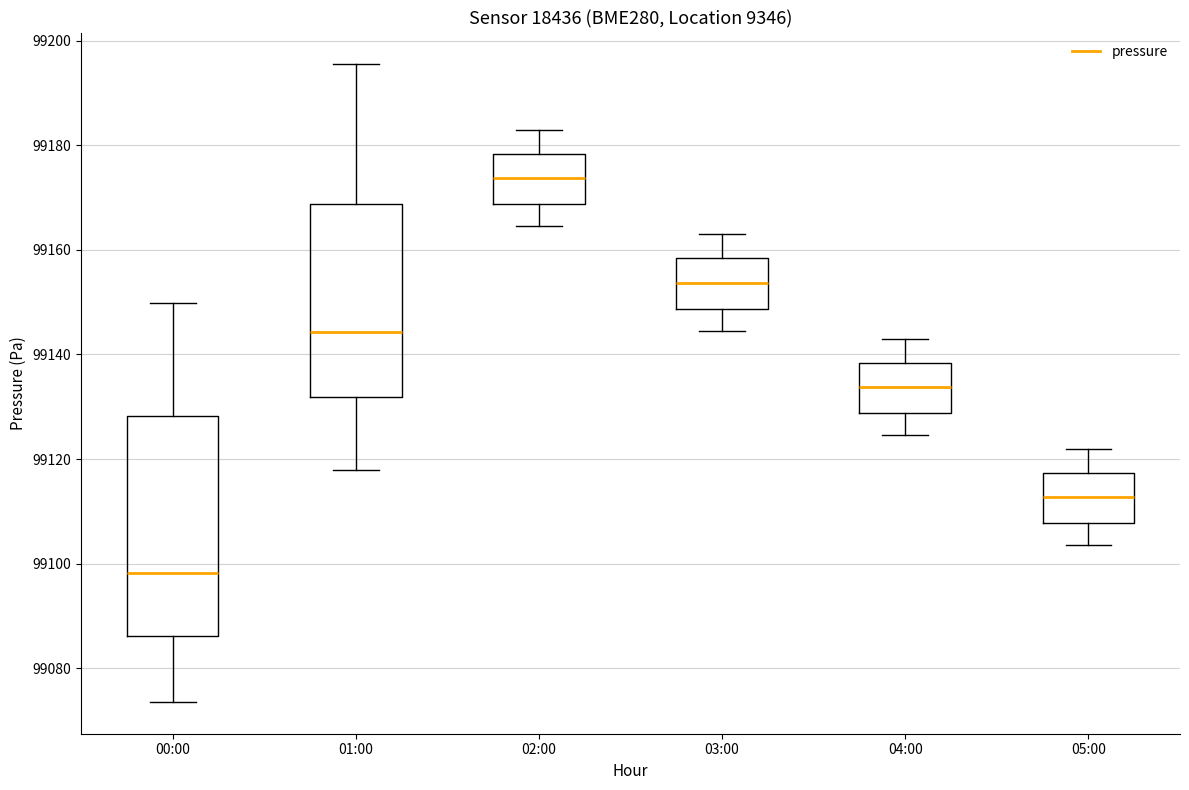

Where does the median line of the box for 04:00 sit on the y-axis? The values are not printed on the chart, so give them approximately, as read against the axis.

99134